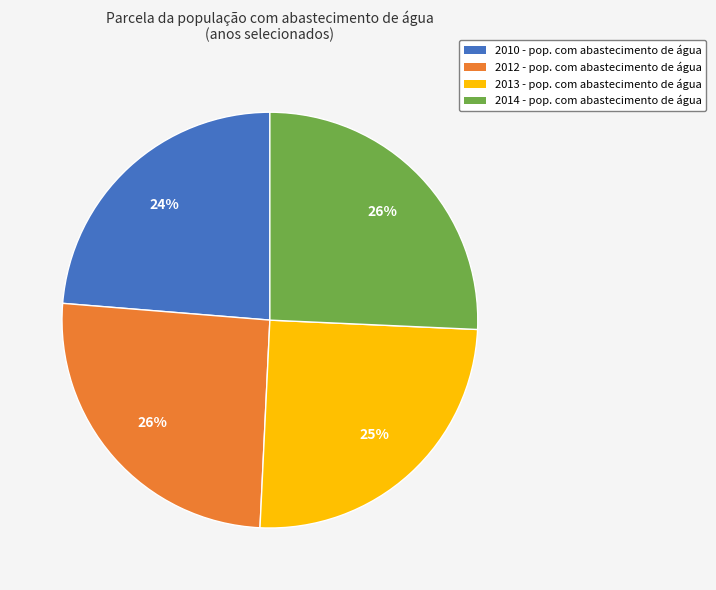

What is the smallest slice in the pie chart?

2010